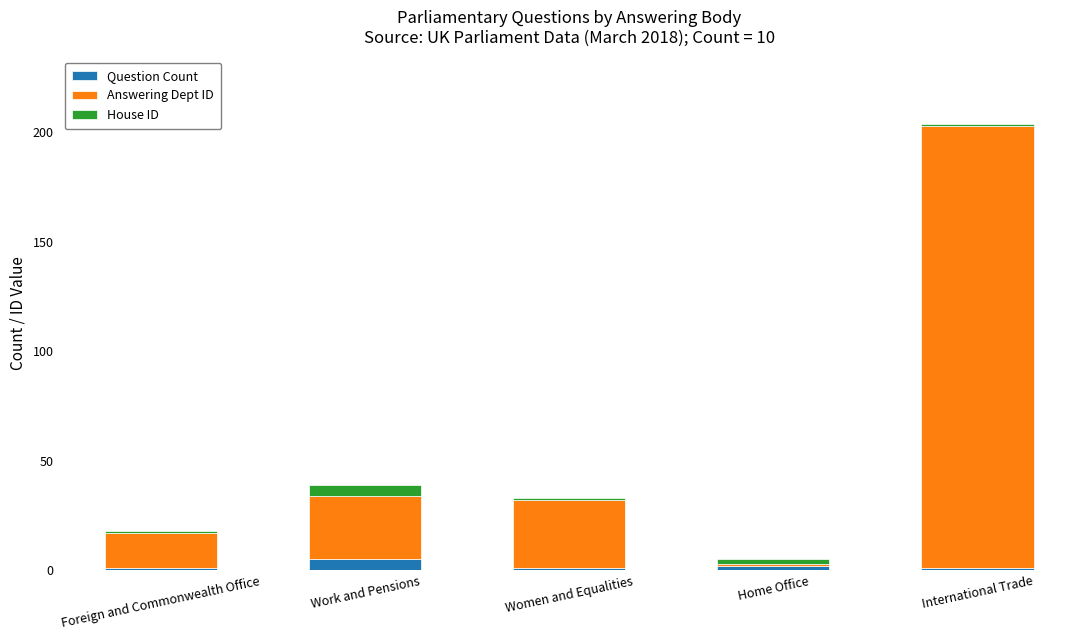

At which category is the sum across all series the highest?

International Trade